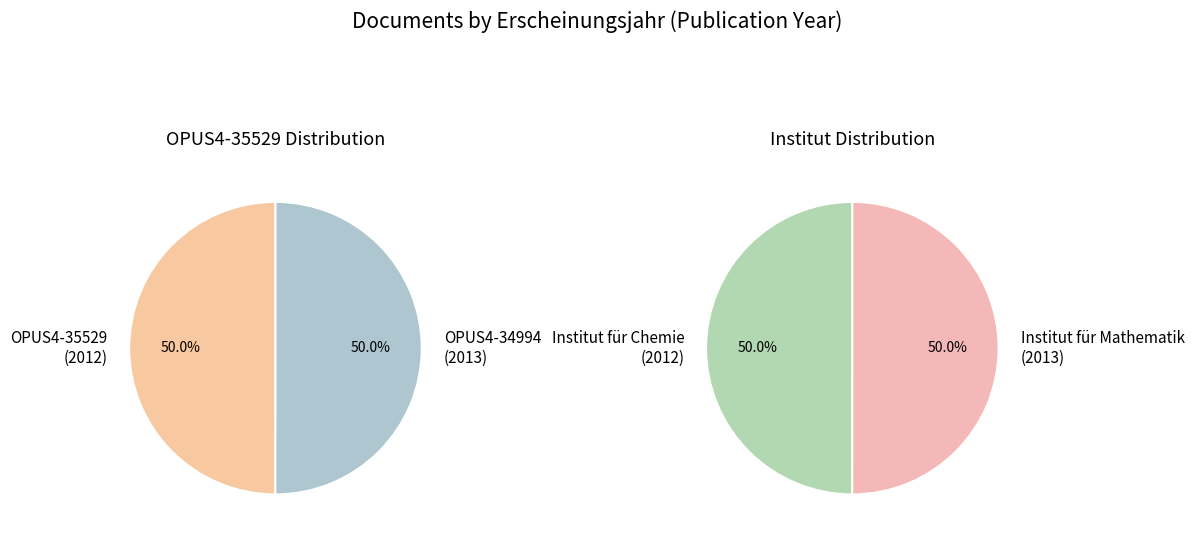

To the nearest percent, what portion does OPUS4-34994 represent?

50%